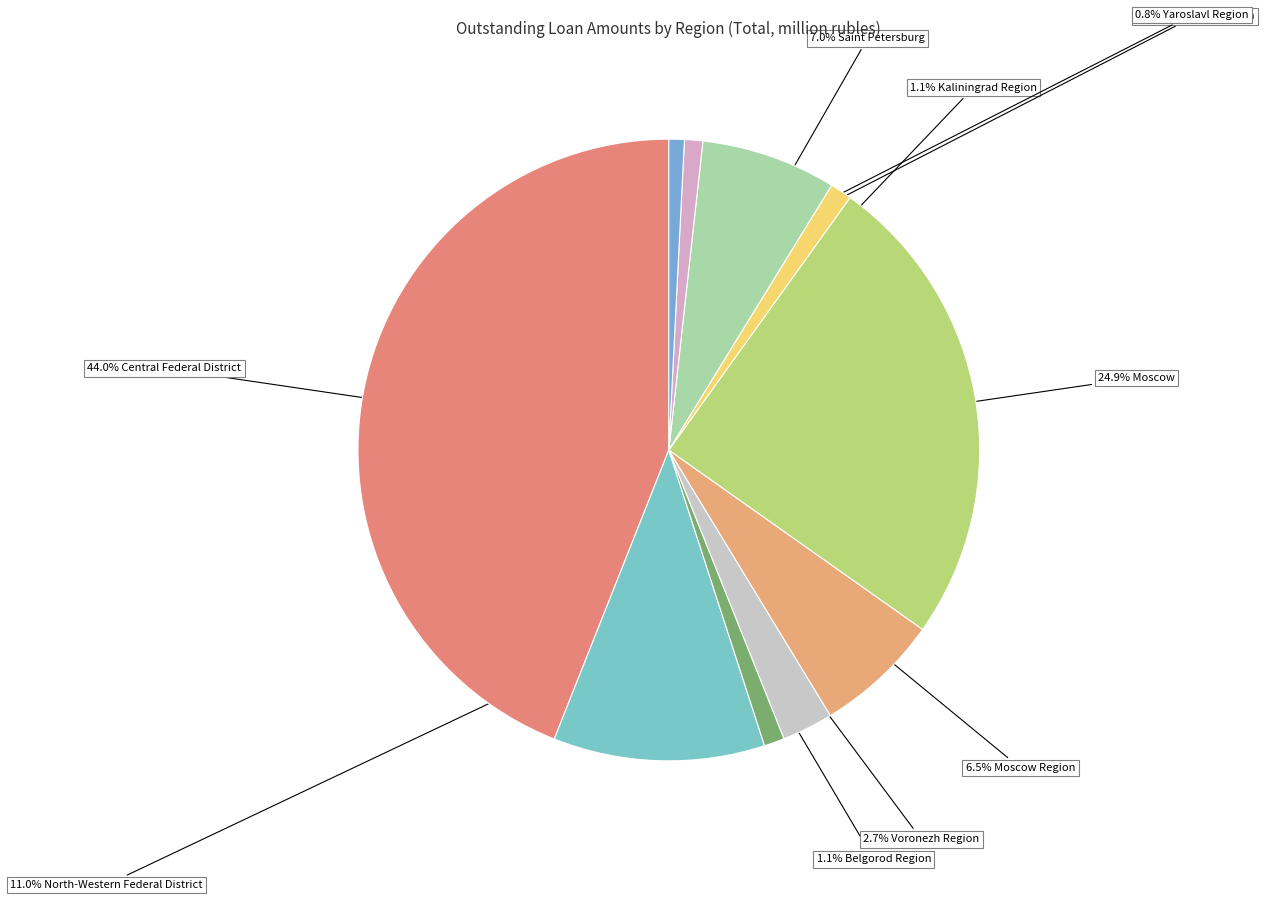

To the nearest percent, what is the difference between the largest and smallest slice percentages?

43%